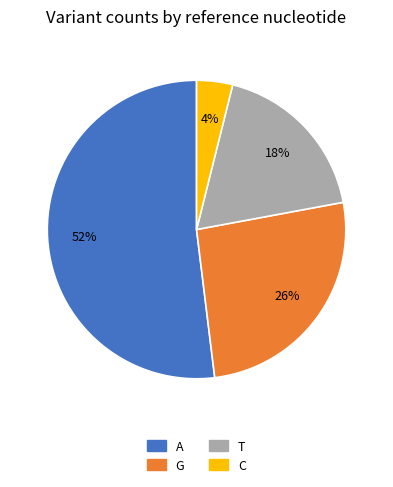

Between T and C, which is larger?

T